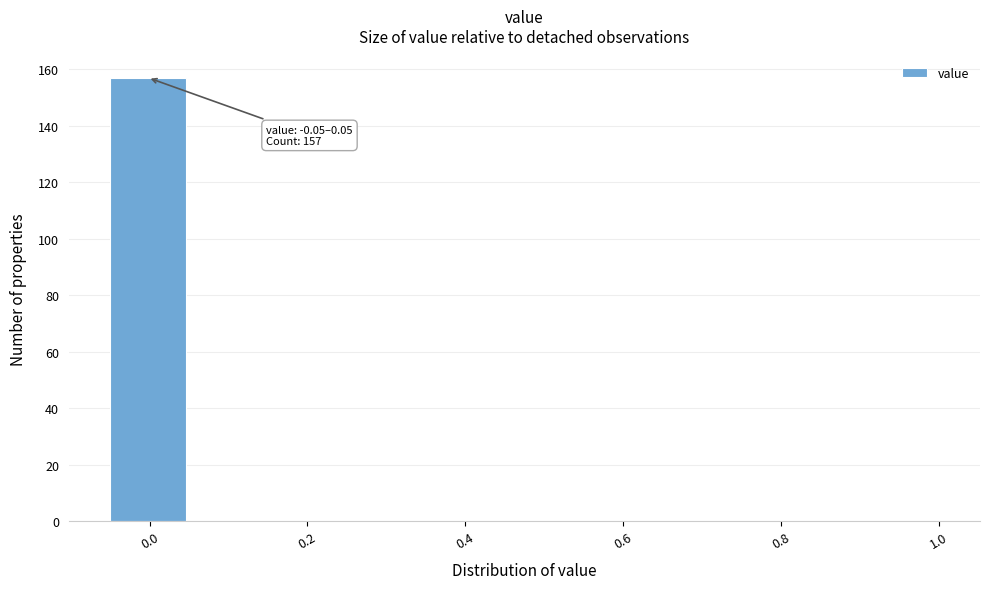

Over which range of the x-axis is the bar tallest?

-0.04 to 0.04